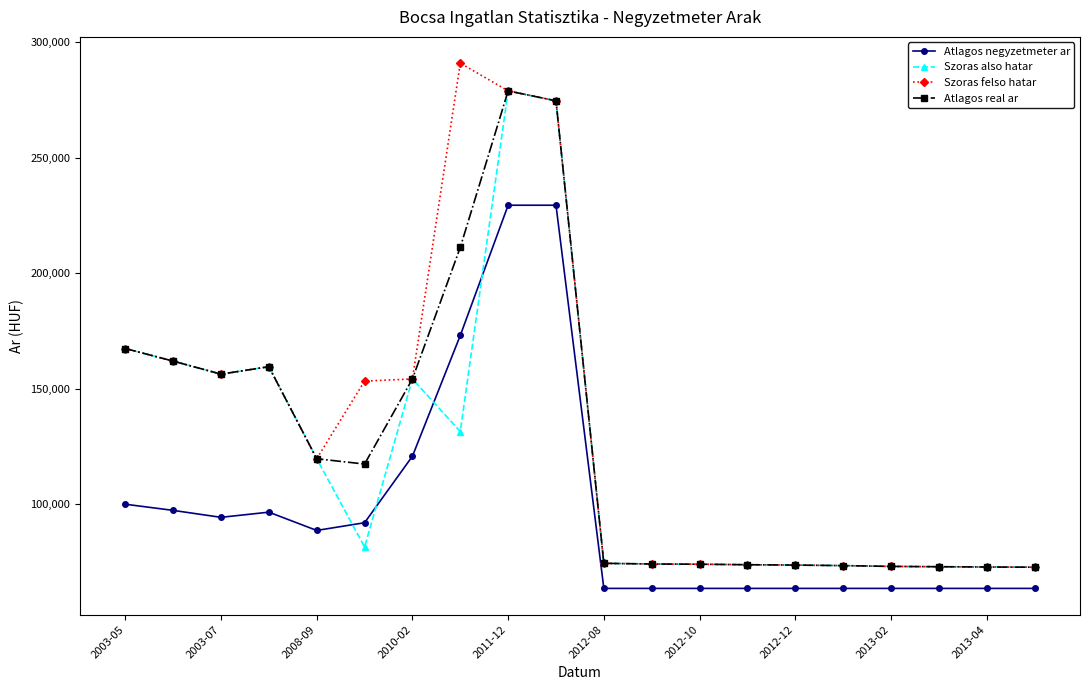

What is the minimum value for Atlagos negyzetmeter ar?

63583